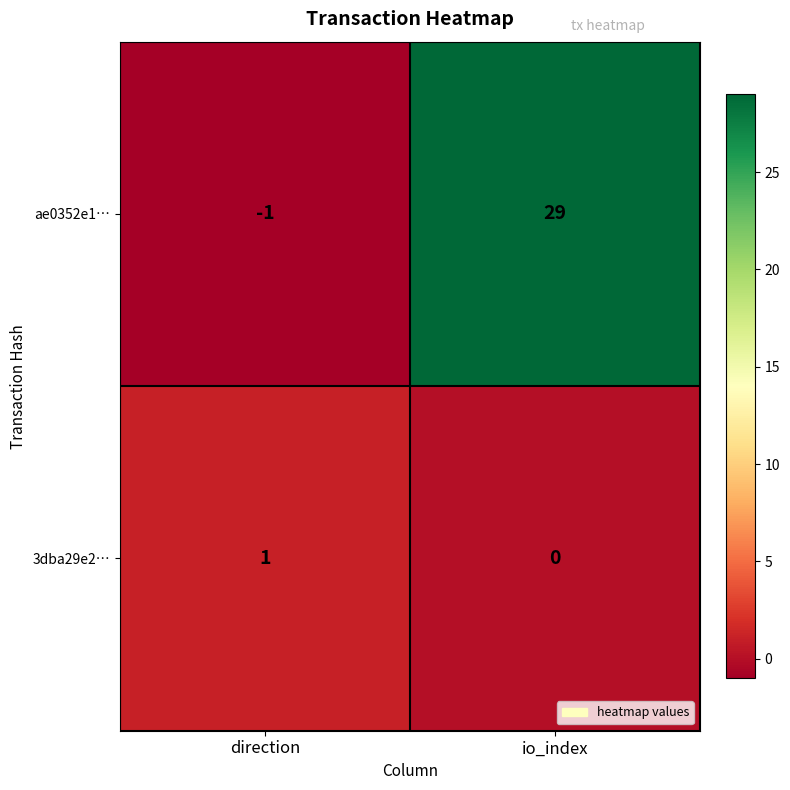

What is the average value of the ae0352e1… series?

14